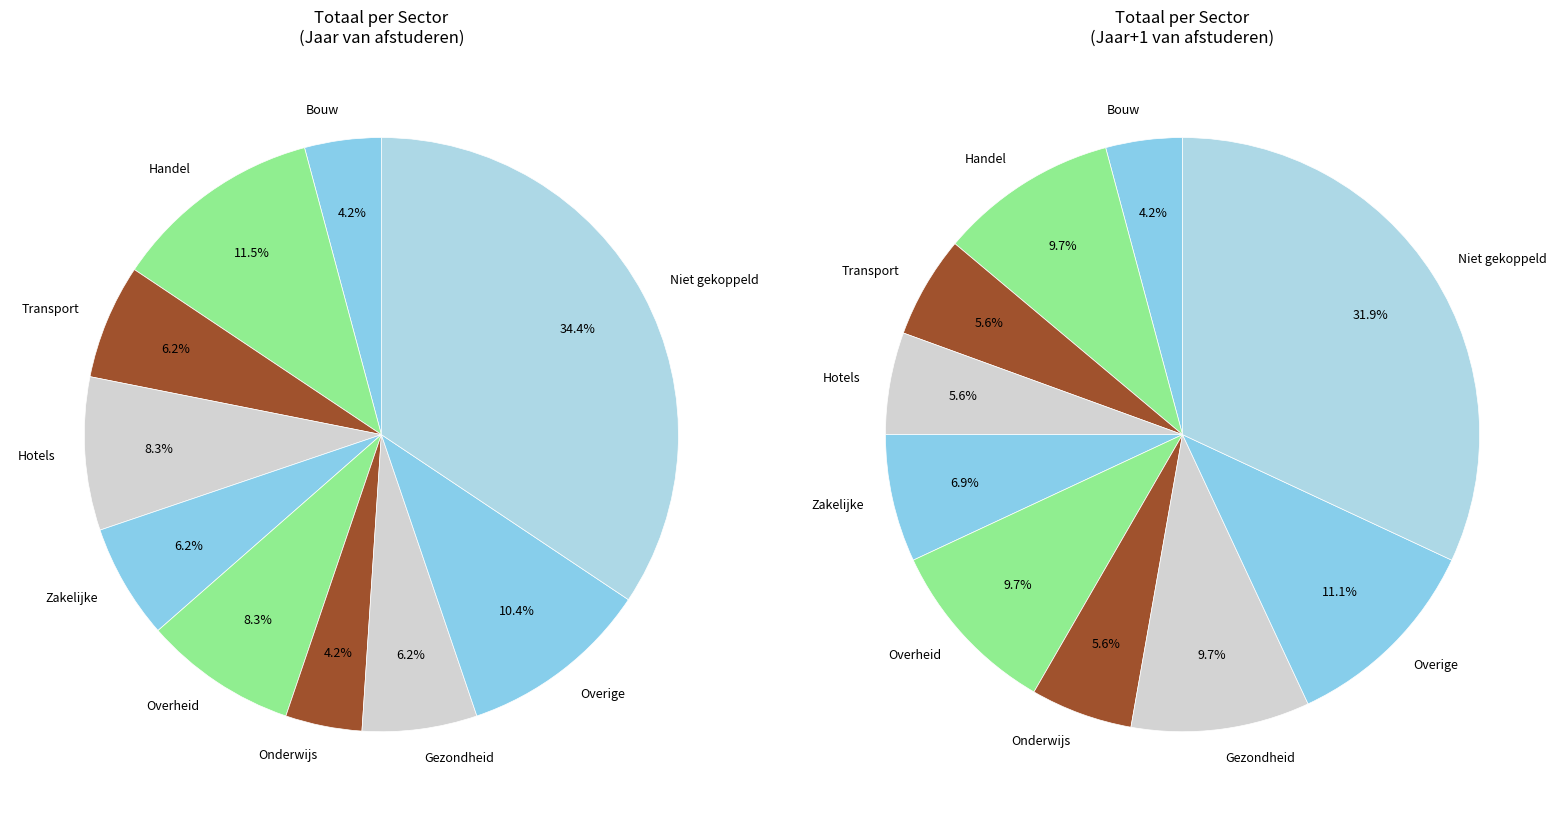

Is there any slice that represents more than half of the pie?

No